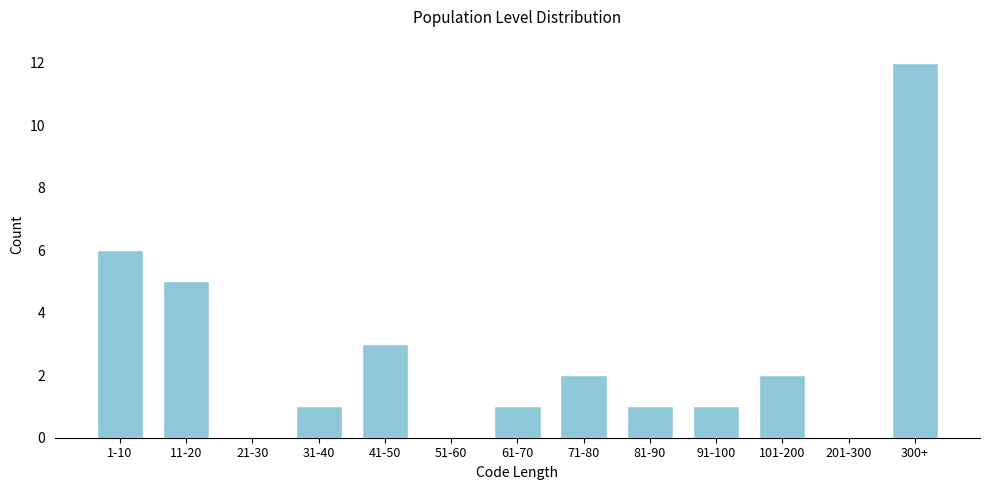

Reading left to right, what are all the values shown in this chart?

1-10=6	11-20=5	21-30=0	31-40=1	41-50=3	51-60=0	61-70=1	71-80=2	81-90=1	91-100=1	101-200=2	201-300=0	300+=12